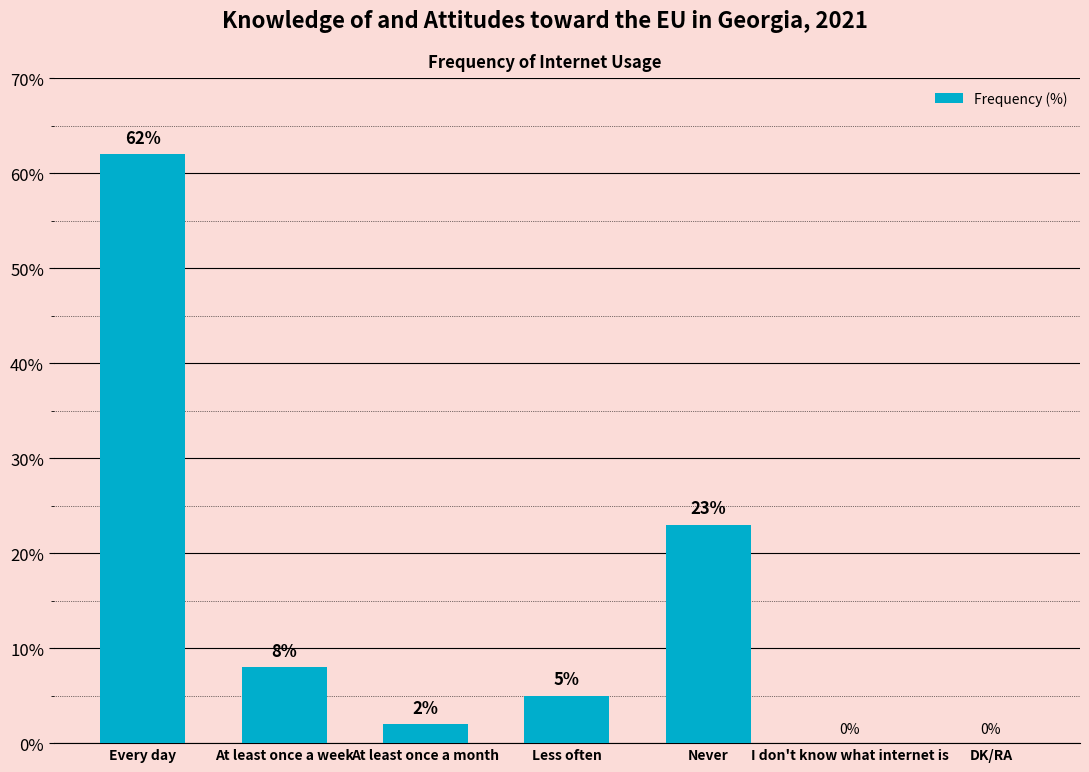

True or false: the data shows 23 at Never.

True